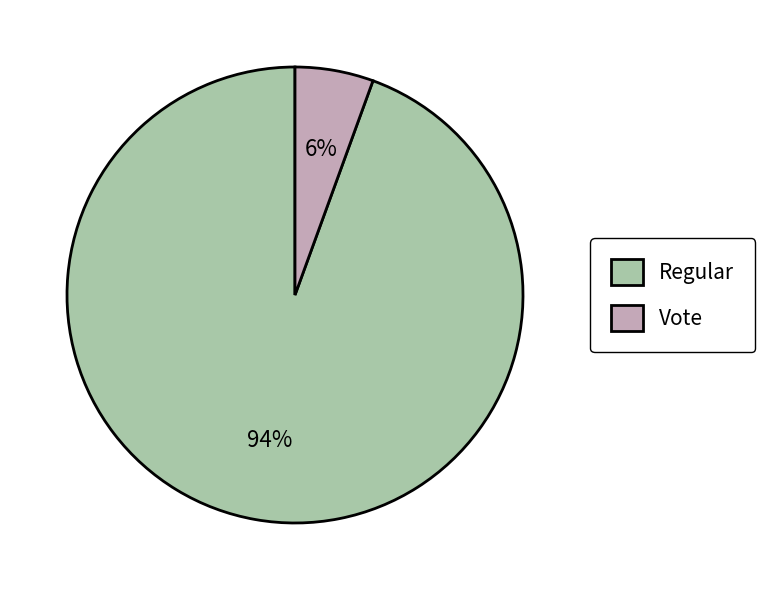

Is it true that Vote is 11% of the pie?

False